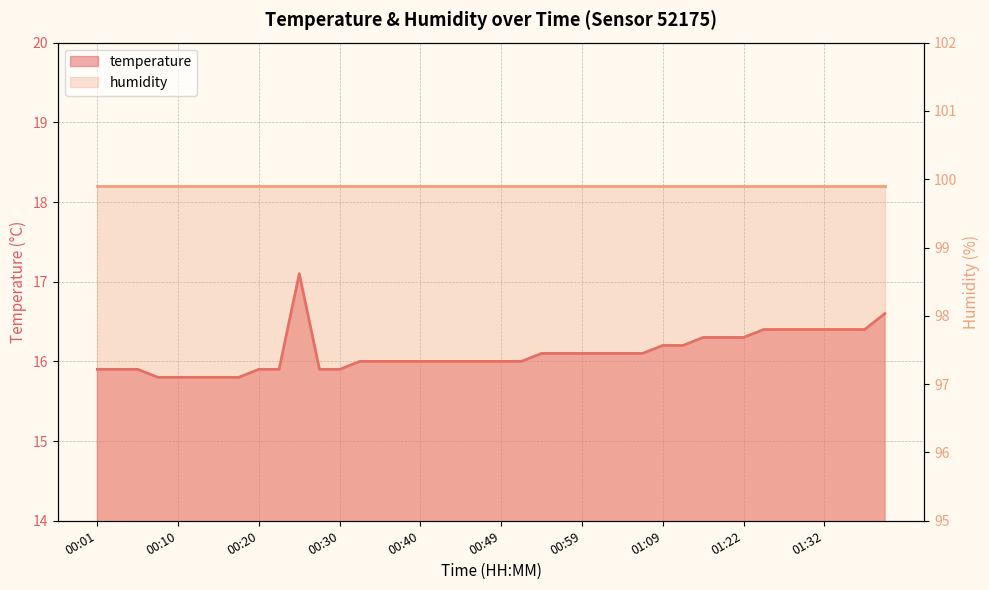

What is the difference between the maximum and minimum values?

1.3